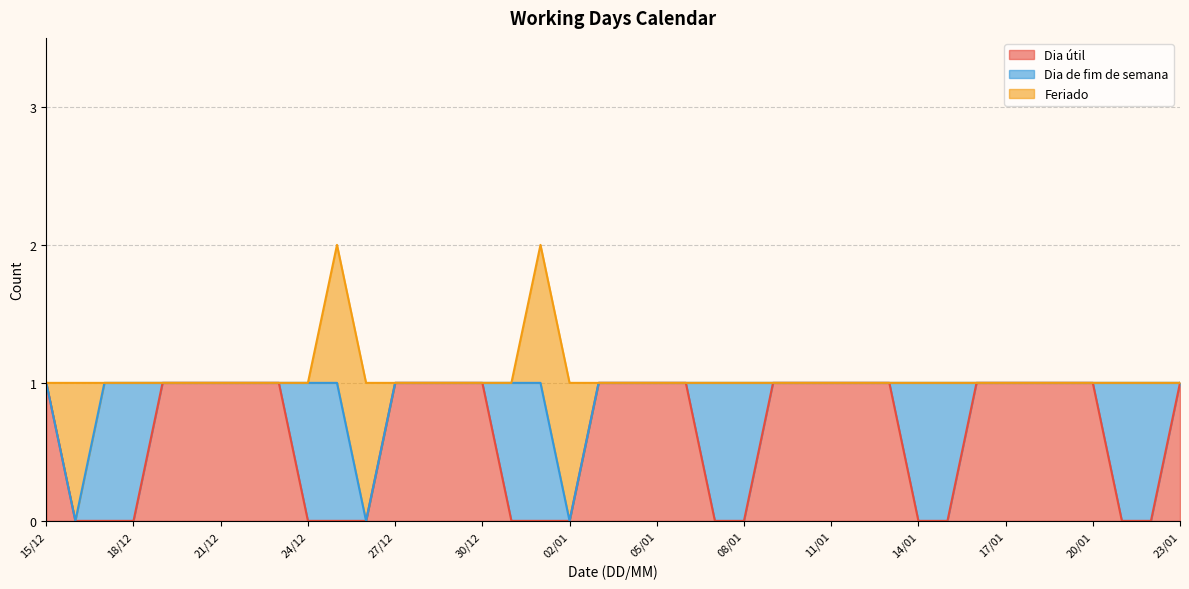

Which series changed the most between 17/12 and 26/12?

Dia de fim de semana